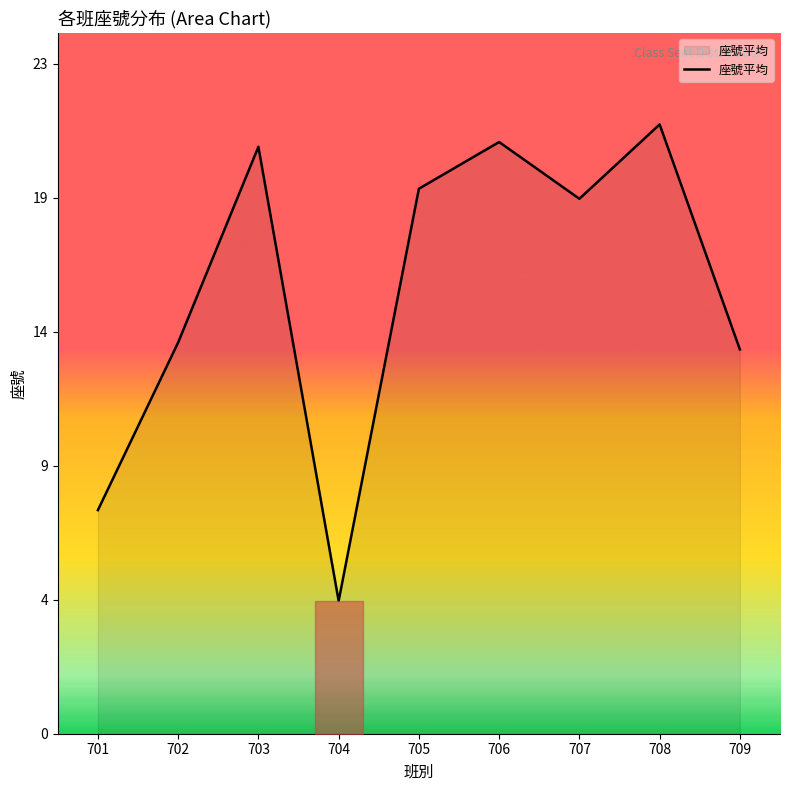

What is the change in value from 704 to 705?

+14.8